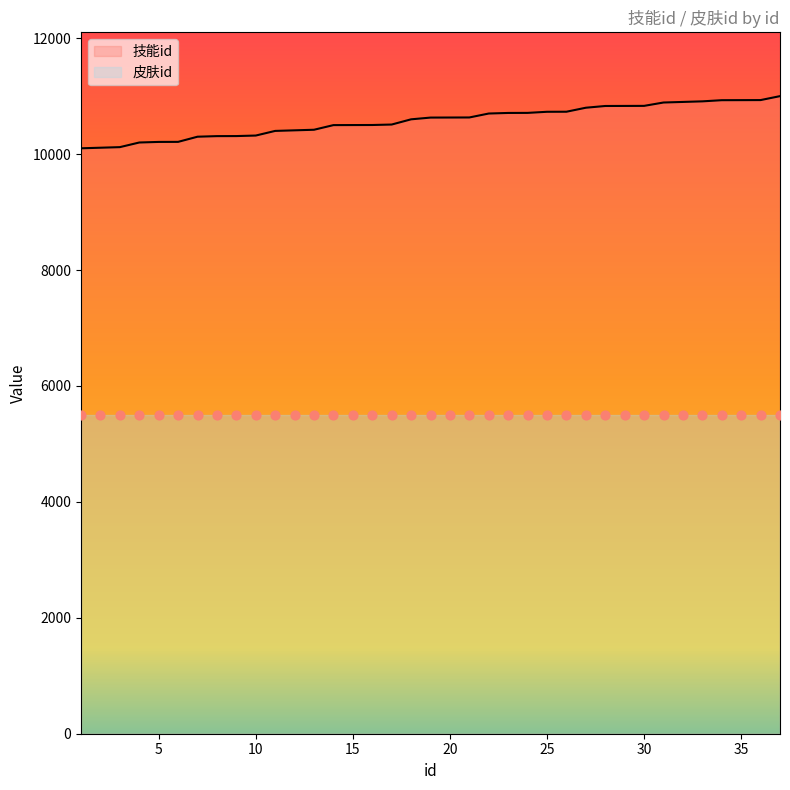

Approximately how many times larger is the value at 20 compared to 33?

1.0